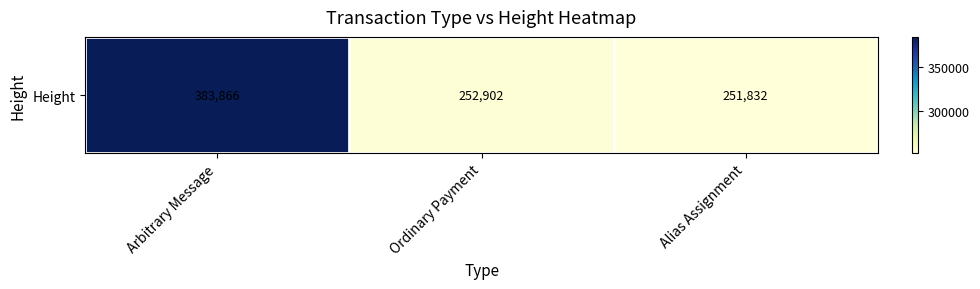

The chart shows a value of 383866 at Arbitrary Message. True or false?

True